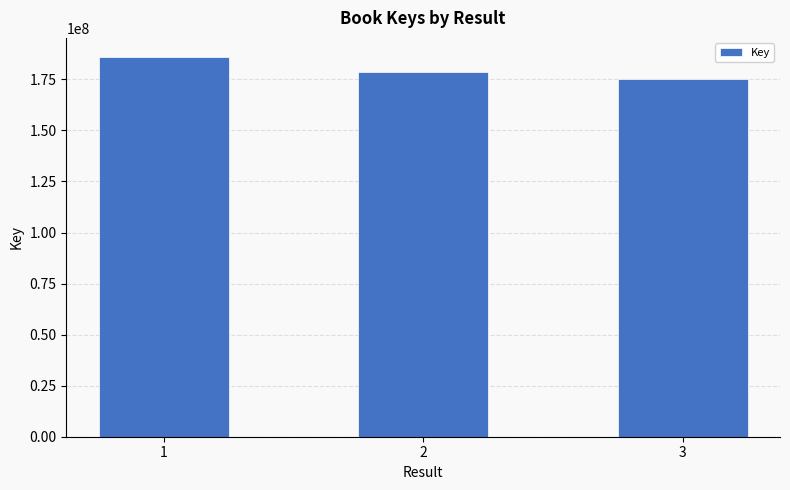

List the labels in order of value, smallest first.

3, 2, 1